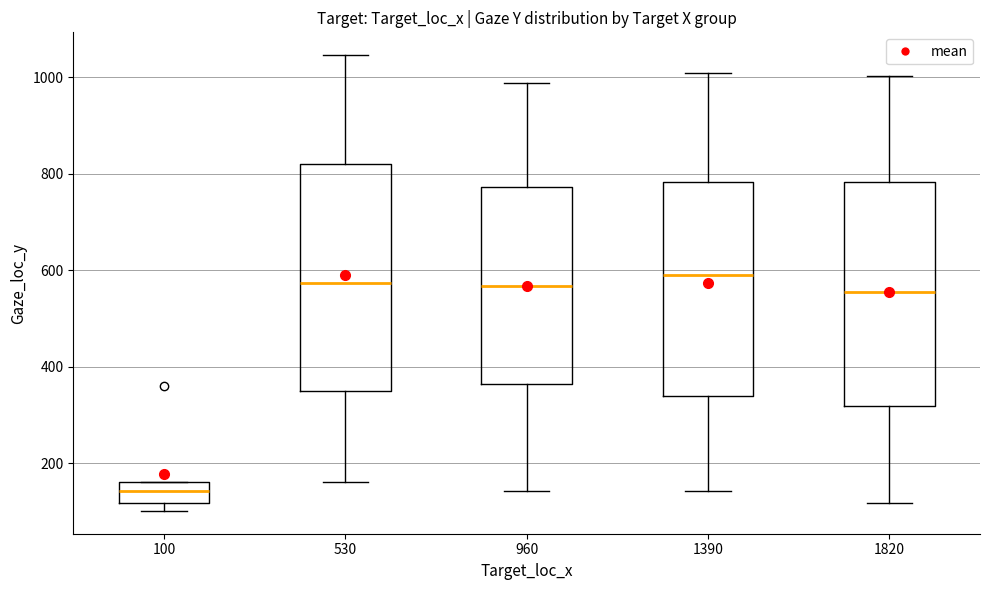

Reading left to right, read every box against the y-axis: the position of its median line, the range the box covers, and the ends of its whiskers. The values are not printed on the chart, so give them approximately, as read against the axis.

100: median 140, box 120 to 160, whiskers 100 to 160
530: median 580, box 360 to 820, whiskers 160 to 1040
960: median 560, box 360 to 780, whiskers 140 to 980
1390: median 600, box 340 to 780, whiskers 140 to 1000
1820: median 560, box 320 to 780, whiskers 120 to 1000